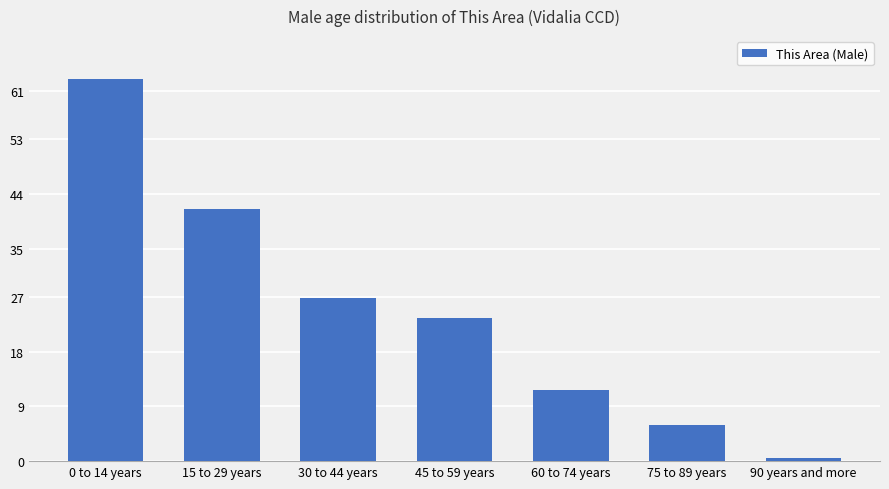

Which category has the lowest value across all series?

90 years and more